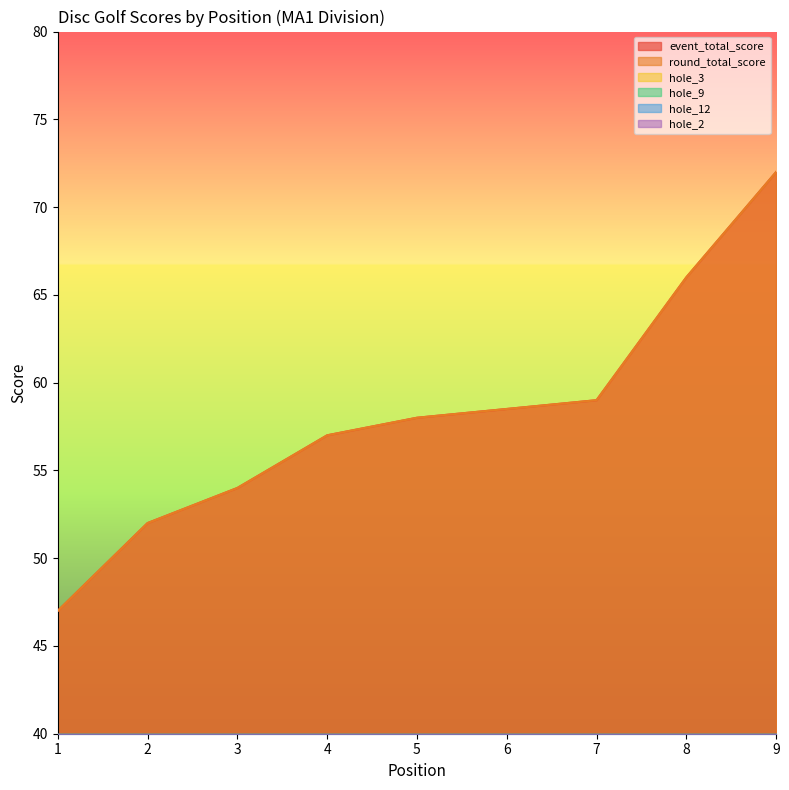

True or false: event_total_score and hole_9 cross at least once.

False